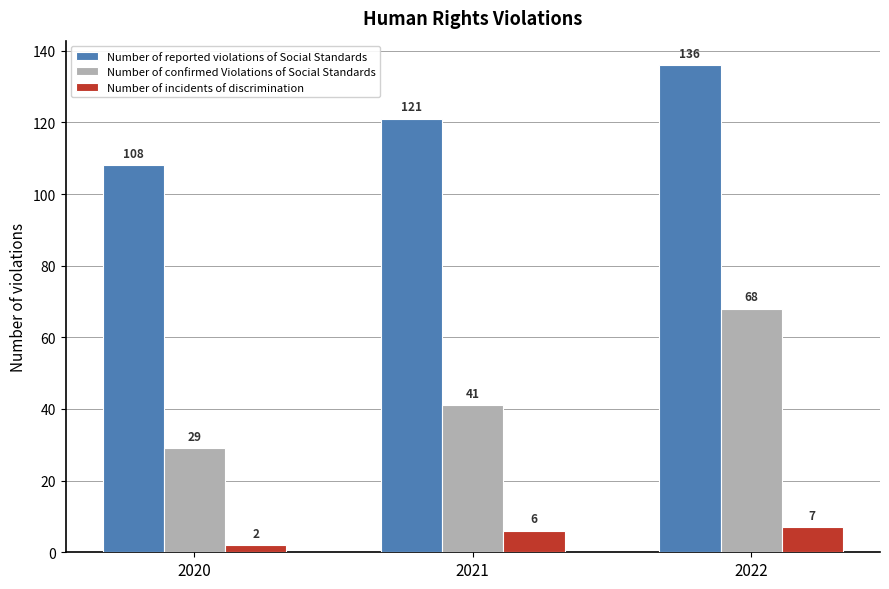

True or false: Number of reported violations of Social Standards has a value of 108 at 2020.

True